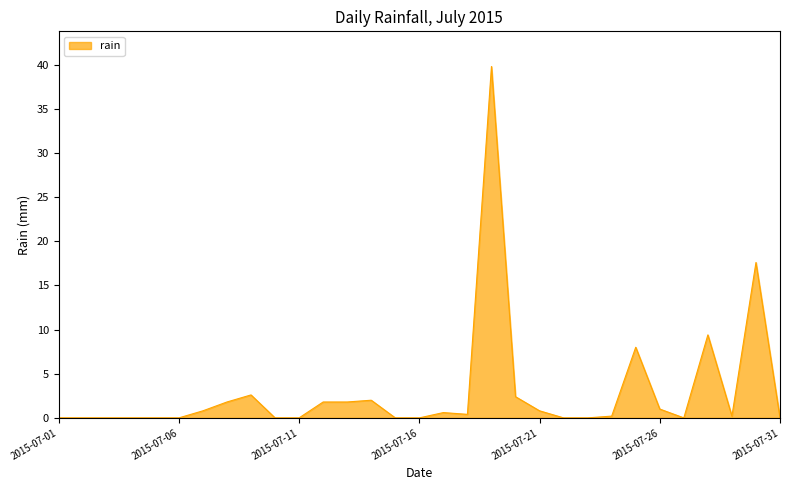

What is the difference between the maximum and minimum values?

39.8